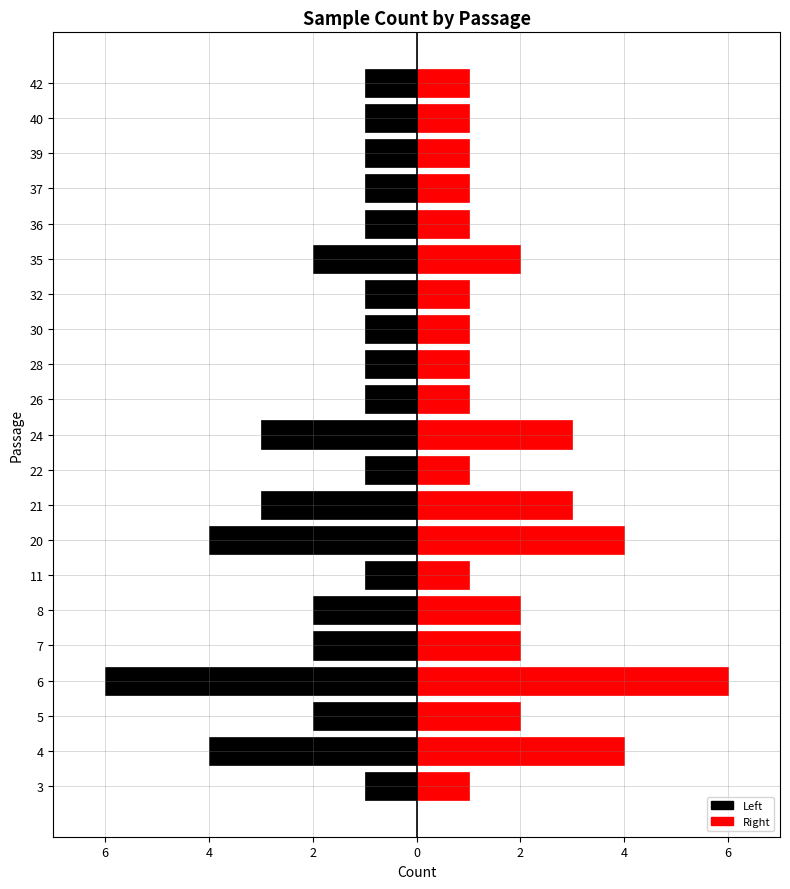

What are all the series names shown in the legend?

Left, Right